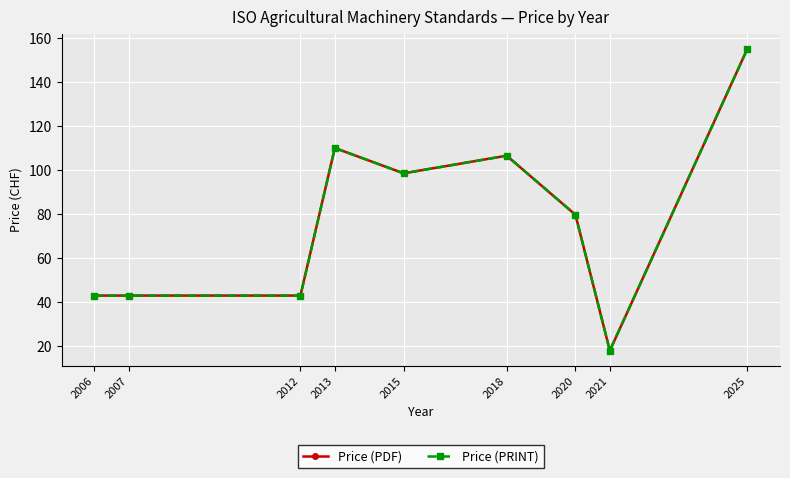

Reading right to left, transcribe all the data shown in this chart.

Price (PDF): 2025=155.0	2021=18.0	2020=79.7	2018=106.5	2015=98.5	2013=110.0	2012=43.0	2007=43.0	2006=43.0
Price (PRINT): 2025=155.0	2021=18.0	2020=79.7	2018=106.5	2015=98.5	2013=110.0	2012=43.0	2007=43.0	2006=43.0